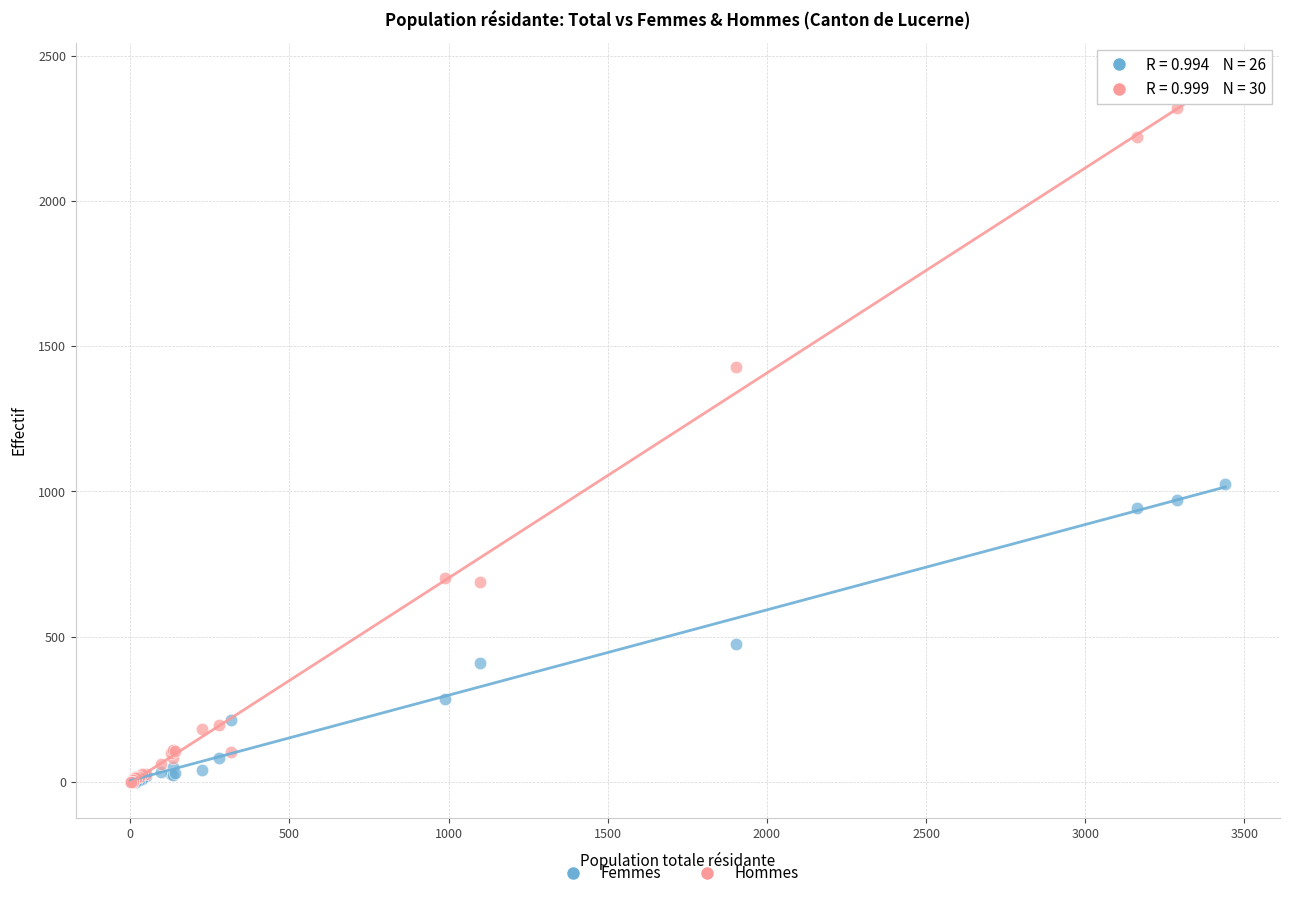

What are all the series names shown in the legend?

Femmes, Hommes